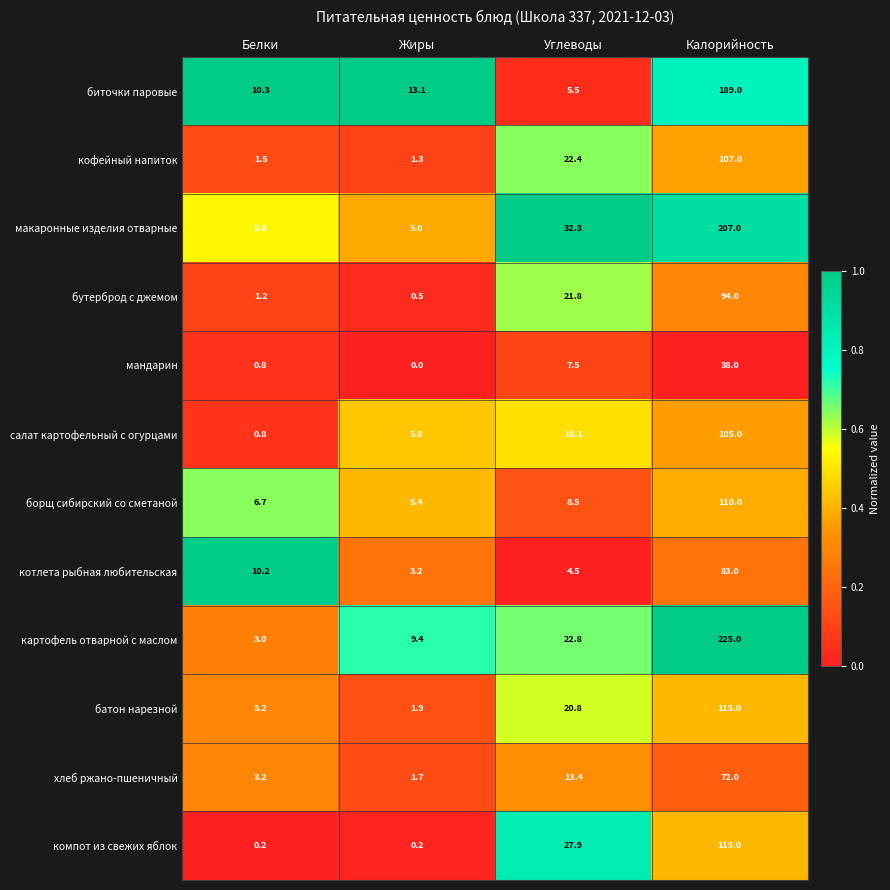

What is the sum of all картофель отварной с маслом values?

260.2